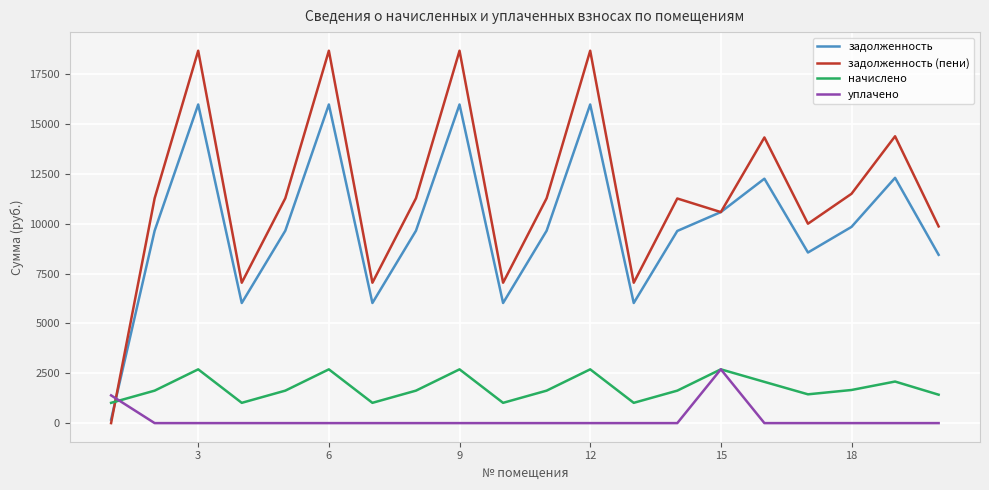

What are all the series names shown in the legend?

задолженность, задолженность (пени), начислено, уплачено